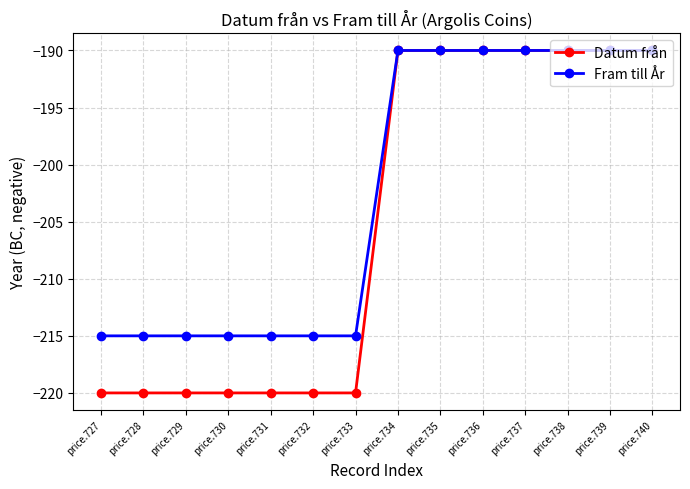

Which series changed the most between price.729 and price.740?

Datum från